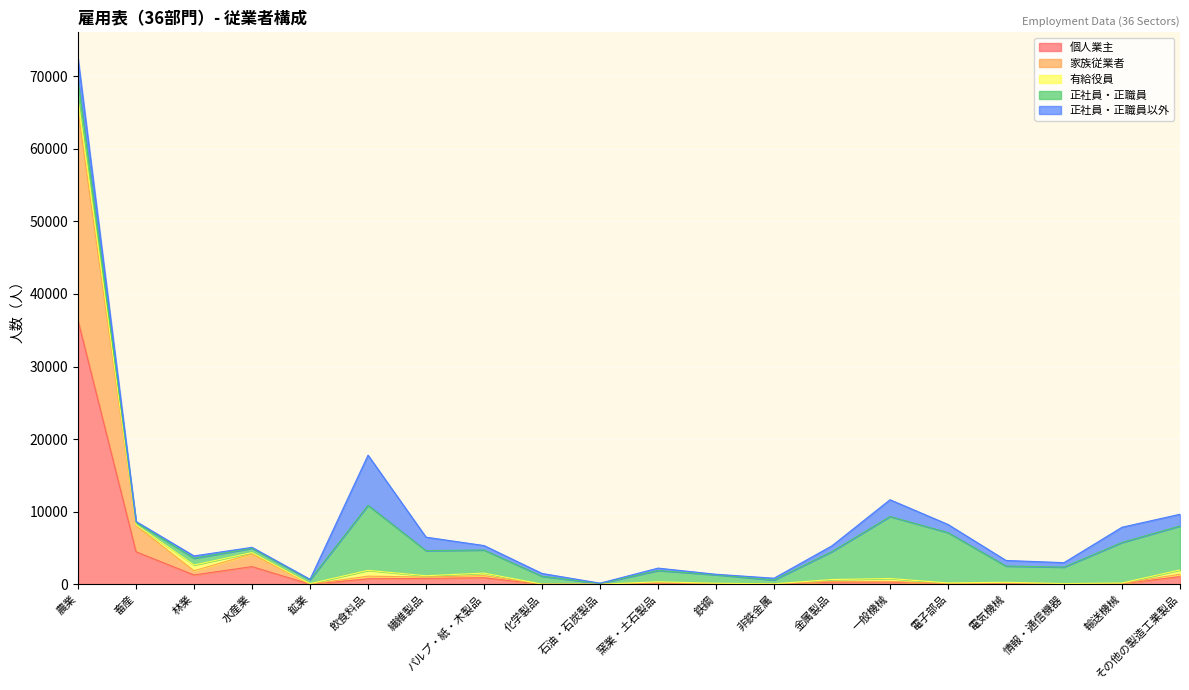

What is the total value across all series at 鉱業?

682